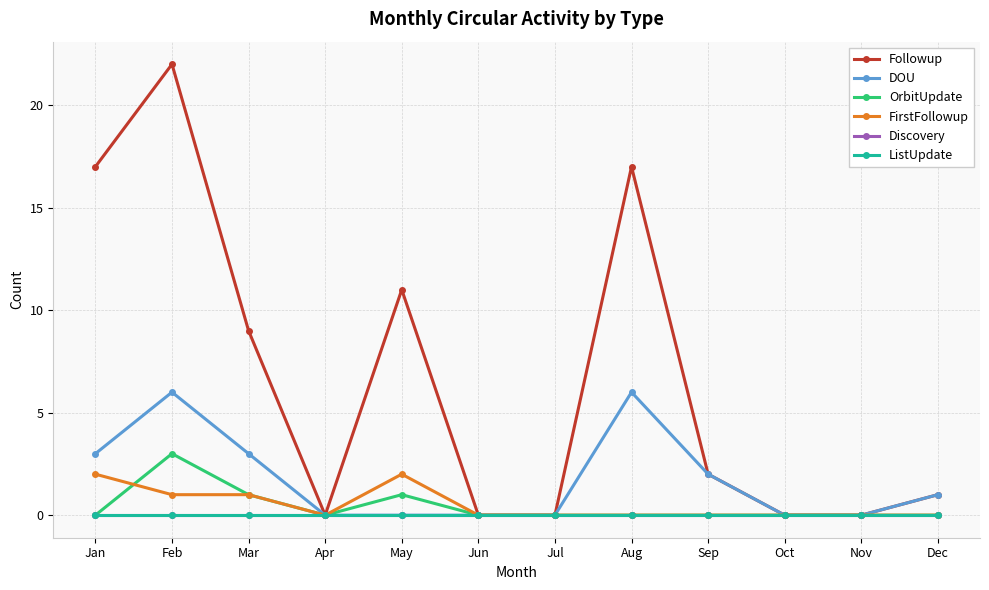

Does the chart have visible grid lines?

Yes